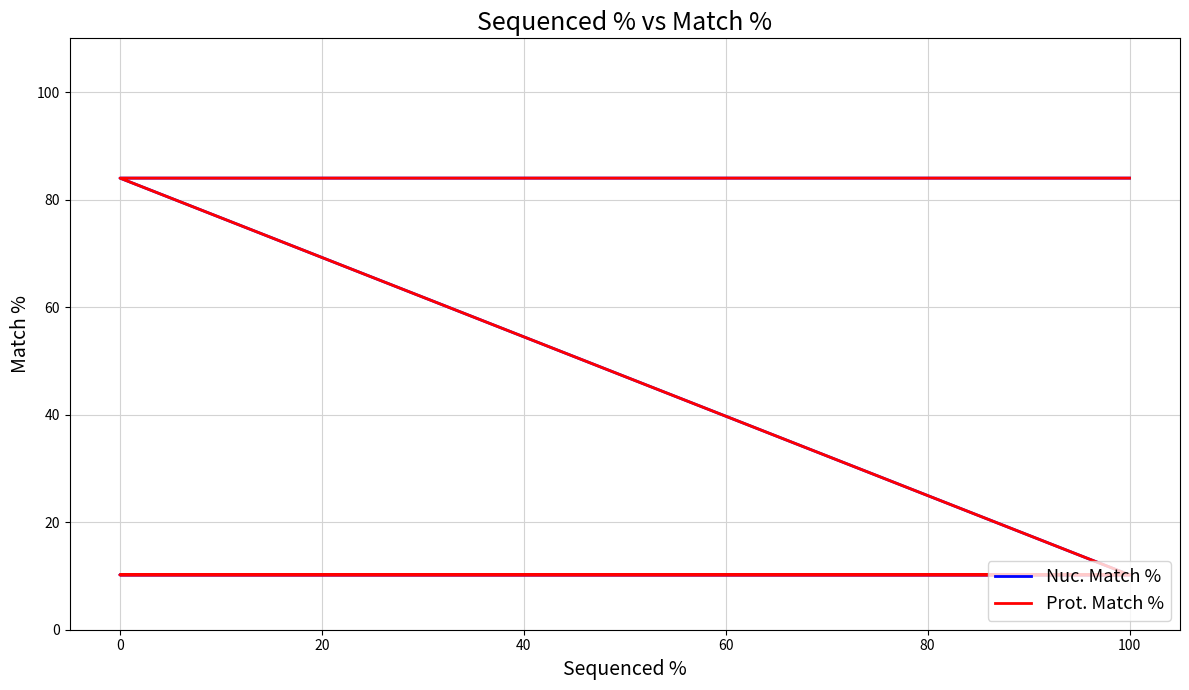

Count the number of data series in this chart.

2